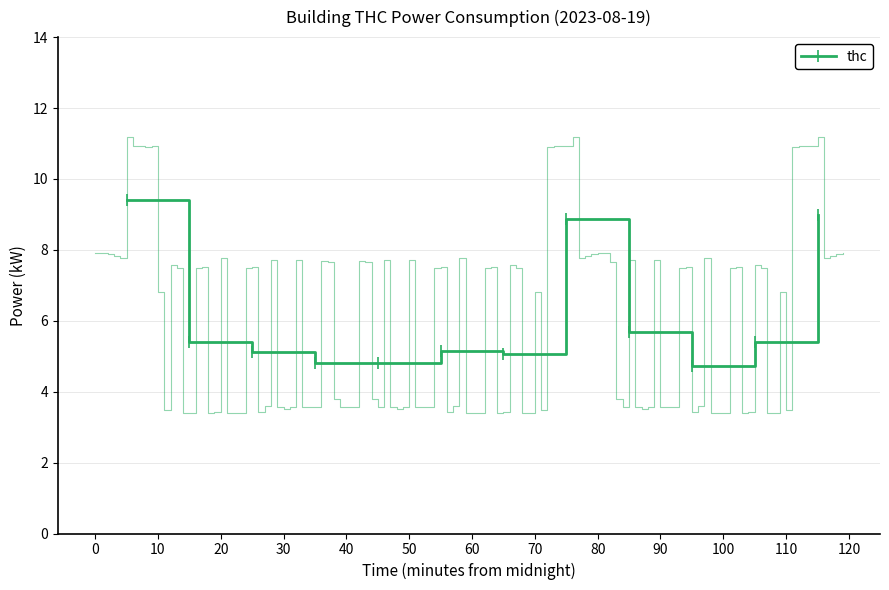

Reading right to left, what are all the values shown in this chart?

9.0	5.4	4.7	5.7	8.9	5.1	5.2	4.8	4.8	5.1	5.4	9.4